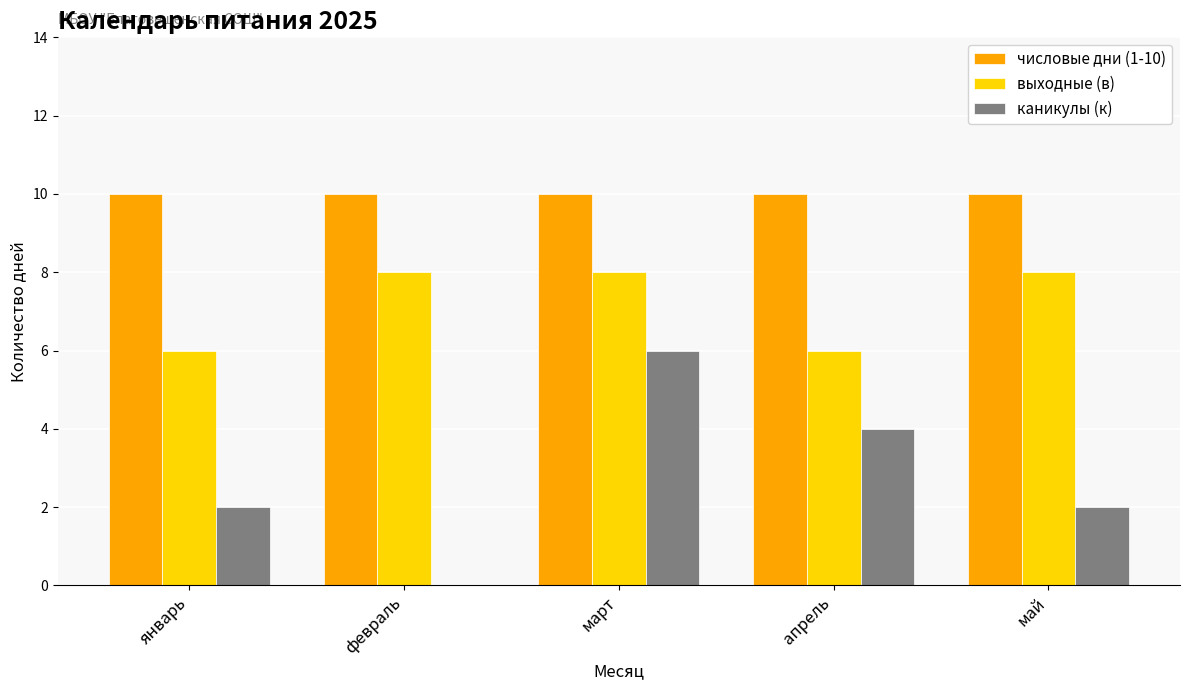

What is the sum of the числовые дни (1-10) values at январь and март?

20